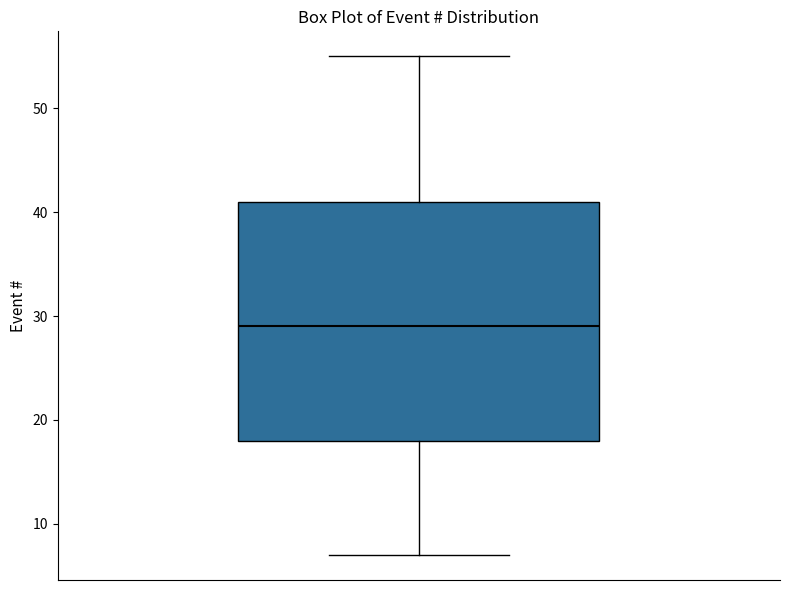

Read this box plot against the y-axis: the position of the median line, the range covered by the box, and the ends of both whiskers. The values are not printed on the chart, so give them approximately, as read against the axis.

median 29, box 18 to 41, whiskers 7 to 55